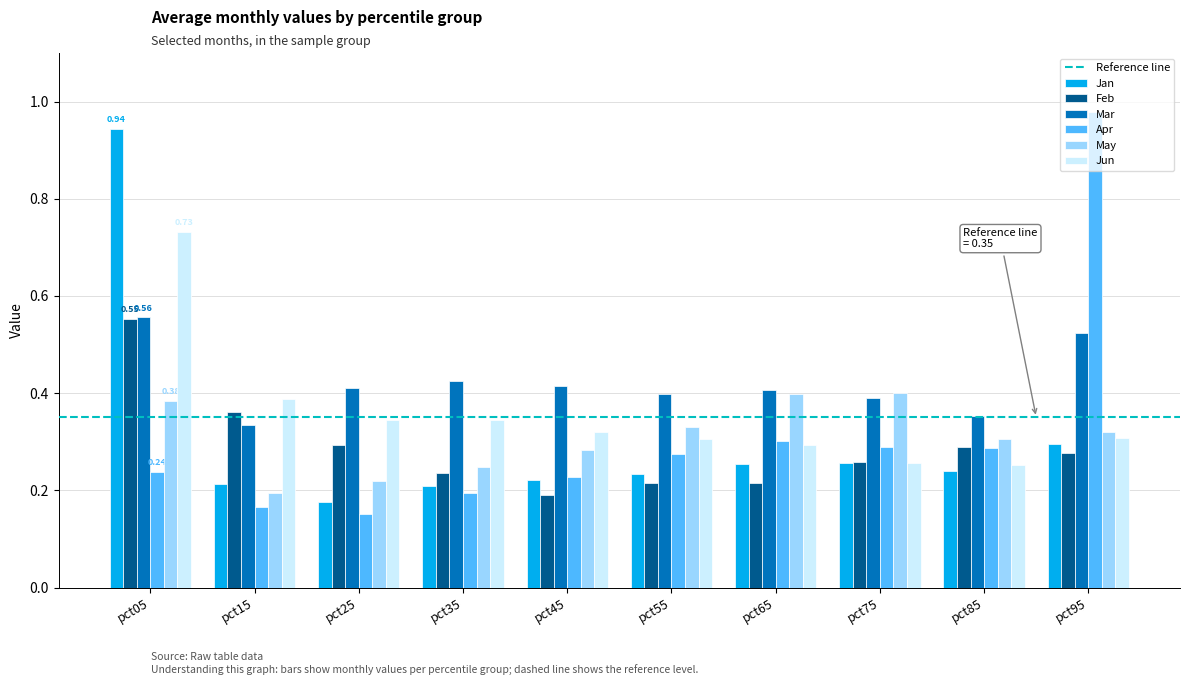

What is the total value across all series at pct85?

1.7